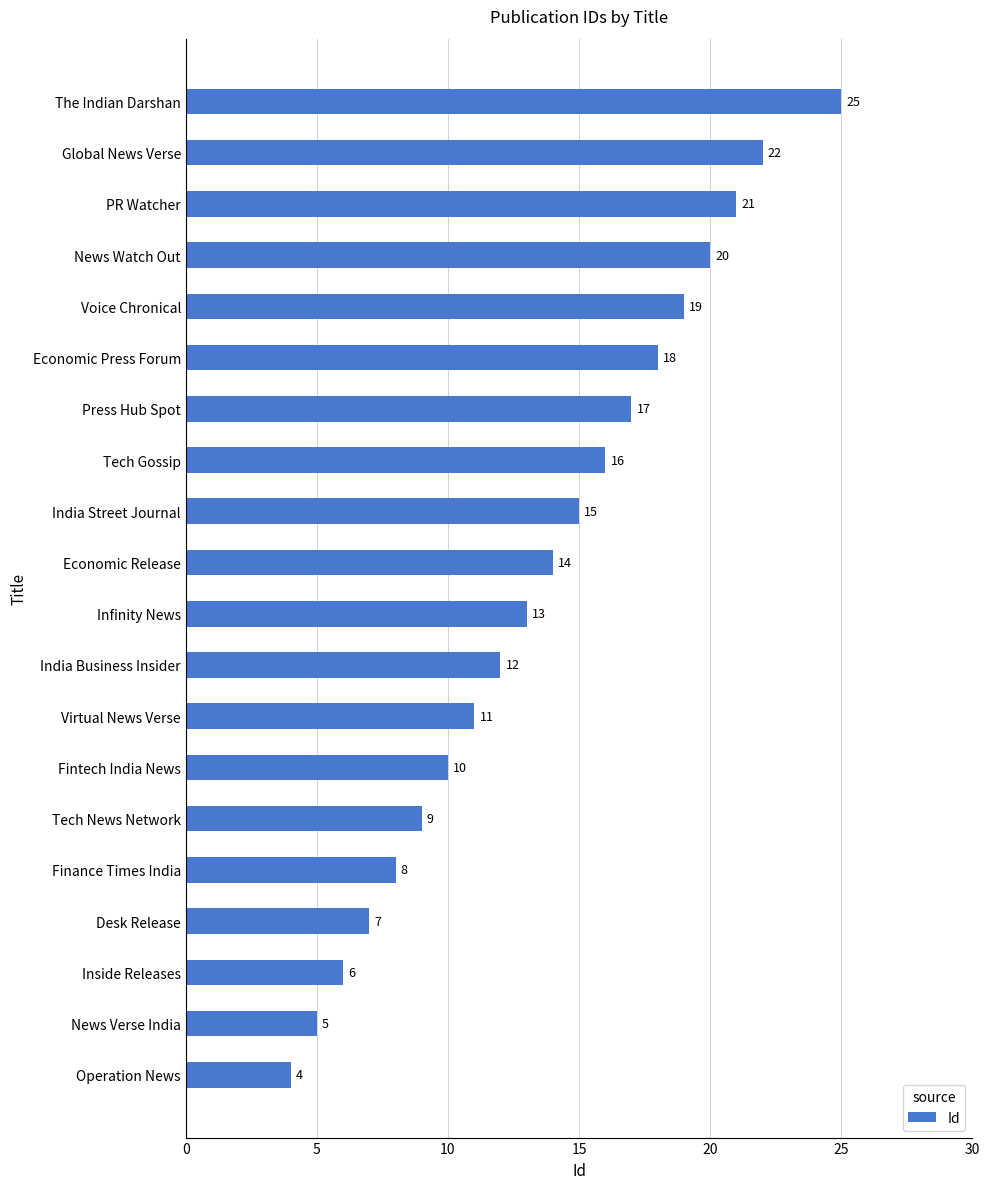

Which label corresponds to the largest value in the chart?

The Indian Darshan